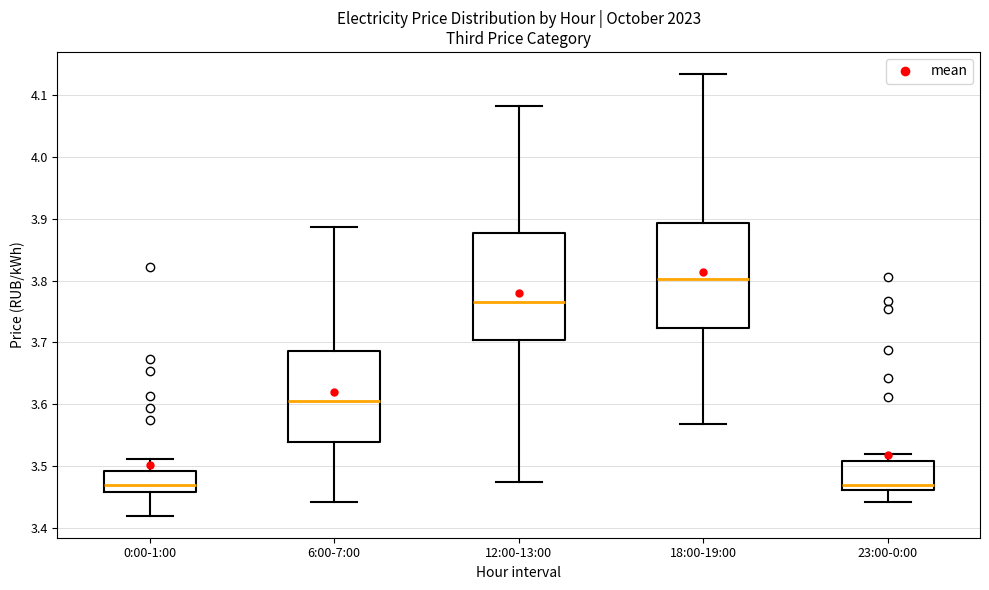

Reading left to right, transcribe this box plot: for each box, give where its median line is, the range the box spans, and where its two whiskers end, as read against the y-axis. The values are not printed on the chart, so give them approximately, as read against the axis.

0:00-1:00: median 3.47, box 3.46 to 3.49, whiskers 3.42 to 3.51
6:00-7:00: median 3.60, box 3.54 to 3.69, whiskers 3.44 to 3.89
12:00-13:00: median 3.77, box 3.70 to 3.88, whiskers 3.47 to 4.08
18:00-19:00: median 3.80, box 3.72 to 3.89, whiskers 3.57 to 4.13
23:00-0:00: median 3.47, box 3.46 to 3.51, whiskers 3.44 to 3.52